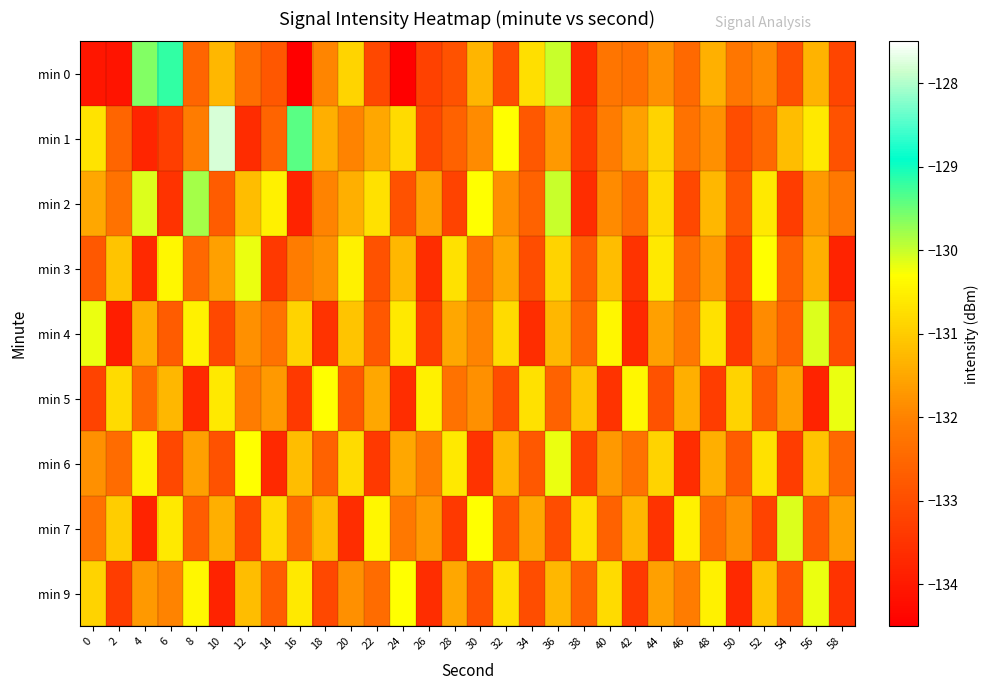

Reading left to right, transcribe all the data shown in this chart.

min 0: 0=-134.1	2=-134.1	4=-129.6	6=-129.2	8=-132.6	10=-131.3	12=-132.4	14=-132.8	16=-134.5	18=-132.0	20=-130.9	22=-133.1	24=-134.5	26=-133.2	28=-132.9	30=-131.3	32=-133.0	34=-130.7	36=-130.0	38=-133.7	40=-132.2	42=-132.3	44=-131.8	46=-132.5	48=-131.4	50=-132.2	52=-131.9	54=-133.0	56=-131.3	58=-133.1
min 1: 0=-130.7	2=-132.6	4=-133.8	6=-133.3	8=-132.1	10=-127.8	12=-133.6	14=-132.6	16=-129.4	18=-131.4	20=-132.0	22=-131.5	24=-130.8	26=-133.1	28=-132.6	30=-131.9	32=-130.3	34=-132.8	36=-131.7	38=-133.4	40=-132.1	42=-131.6	44=-130.9	46=-132.3	48=-131.8	50=-133.0	52=-132.5	54=-131.2	56=-130.6	58=-132.9
min 2: 0=-131.5	2=-132.3	4=-130.1	6=-133.5	8=-129.8	10=-132.7	12=-131.2	14=-130.5	16=-133.8	18=-132.0	20=-131.4	22=-130.7	24=-132.9	26=-131.6	28=-133.2	30=-130.3	32=-131.8	34=-132.6	36=-130.0	38=-133.6	40=-131.9	42=-132.4	44=-130.8	46=-133.1	48=-131.3	50=-132.8	52=-130.6	54=-133.3	56=-131.7	58=-132.2
min 3: 0=-132.8	2=-131.1	4=-133.7	6=-130.4	8=-132.5	10=-131.6	12=-130.2	14=-133.4	16=-132.1	18=-131.8	20=-130.5	22=-132.9	24=-131.3	26=-133.6	28=-130.7	30=-132.3	32=-131.5	34=-133.0	36=-130.9	38=-132.7	40=-131.2	42=-133.5	44=-130.6	46=-132.4	48=-131.7	50=-133.2	52=-130.3	54=-132.6	56=-131.4	58=-133.8
min 4: 0=-130.2	2=-133.9	4=-131.4	6=-132.7	8=-130.5	10=-133.1	12=-131.8	14=-132.3	16=-130.9	18=-133.5	20=-131.1	22=-132.8	24=-130.6	26=-133.3	28=-131.5	30=-132.0	32=-130.8	34=-133.6	36=-131.3	38=-132.5	40=-130.4	42=-133.7	44=-131.6	46=-132.2	48=-130.7	50=-133.4	52=-131.9	54=-132.6	56=-130.1	58=-133.0
min 5: 0=-133.2	2=-130.8	4=-132.5	6=-131.3	8=-133.7	10=-130.6	12=-132.1	14=-131.7	16=-133.4	18=-130.3	20=-132.8	22=-131.5	24=-133.6	26=-130.5	28=-132.3	30=-131.8	32=-133.0	34=-130.7	36=-132.6	38=-131.1	40=-133.5	42=-130.4	44=-132.9	46=-131.4	48=-133.3	50=-130.9	52=-132.7	54=-131.6	56=-133.8	58=-130.2
min 6: 0=-131.8	2=-132.4	4=-130.5	6=-133.1	8=-131.6	10=-132.9	12=-130.3	14=-133.7	16=-131.2	18=-132.6	20=-130.8	22=-133.4	24=-131.5	26=-132.1	28=-130.6	30=-133.5	32=-131.3	34=-132.8	36=-130.2	38=-133.2	40=-131.7	42=-132.3	44=-130.9	46=-133.6	48=-131.4	50=-132.7	52=-130.7	54=-133.3	56=-131.1	58=-132.5
min 7: 0=-132.3	2=-131.0	4=-133.8	6=-130.6	8=-132.7	10=-131.4	12=-133.1	14=-130.8	16=-132.5	18=-131.2	20=-133.6	22=-130.4	24=-132.2	26=-131.7	28=-133.4	30=-130.3	32=-132.9	34=-131.5	36=-133.0	38=-130.7	40=-132.6	42=-131.3	44=-133.5	46=-130.5	48=-132.4	50=-131.8	52=-133.2	54=-130.1	56=-132.8	58=-131.6
min 9: 0=-130.9	2=-133.3	4=-131.7	6=-132.0	8=-130.4	10=-133.8	12=-131.2	14=-132.7	16=-130.6	18=-133.1	20=-131.8	22=-132.4	24=-130.3	26=-133.6	28=-131.5	30=-132.9	32=-130.7	34=-133.0	36=-131.3	38=-132.6	40=-130.8	42=-133.4	44=-131.6	46=-132.1	48=-130.5	50=-133.7	52=-131.1	54=-132.8	56=-130.2	58=-133.5